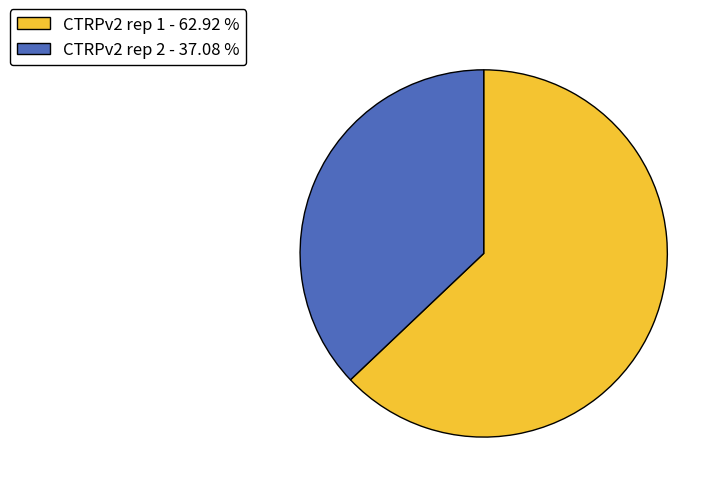

Combined, do CTRPv2 rep 2 - 37.08 % and CTRPv2 rep 1 - 62.92 % account for over 50%?

Yes